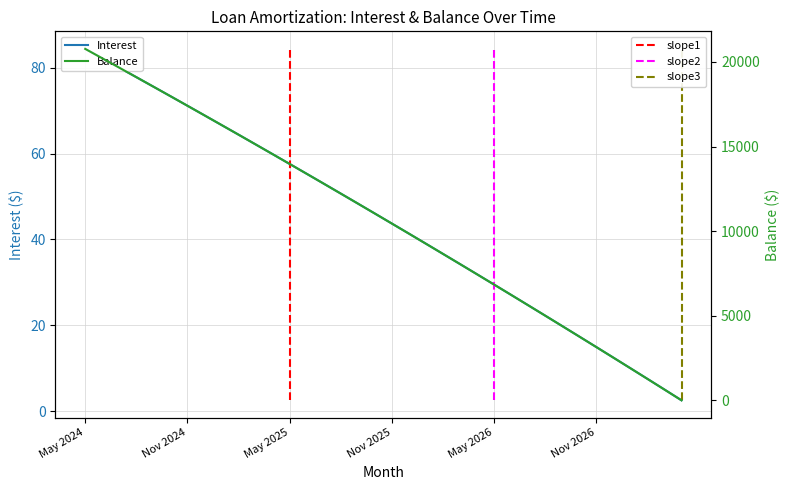

How many values in the Balance series are below 11041?

18